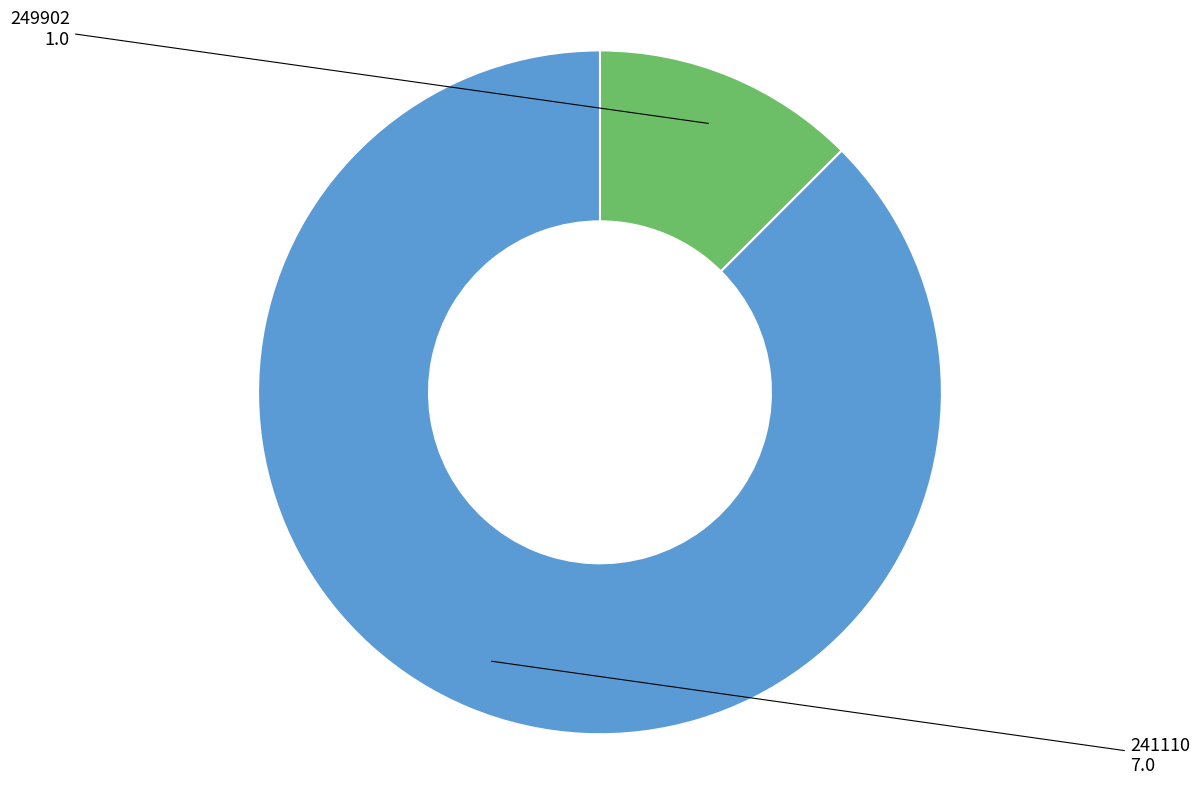

Rank the categories by value from highest to lowest.

241110, 249902